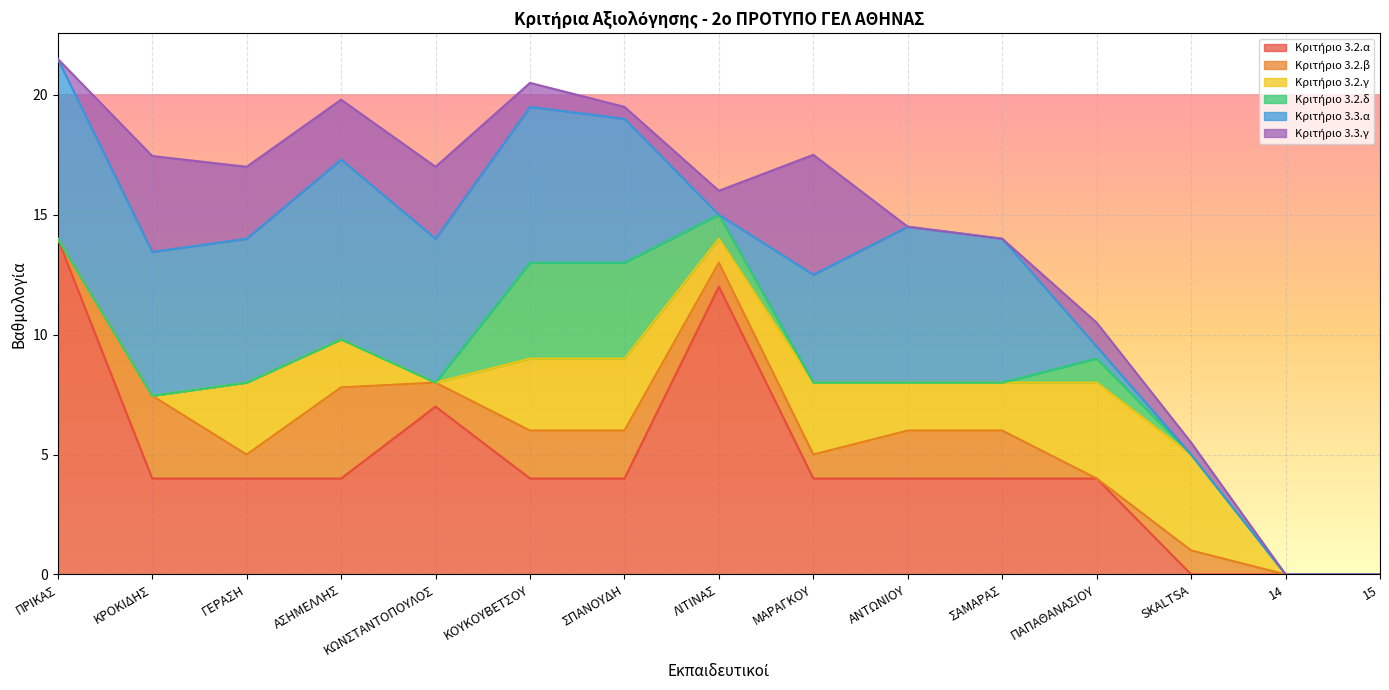

At which category is the sum across all series the highest?

ΠΡΙΚΑΣ